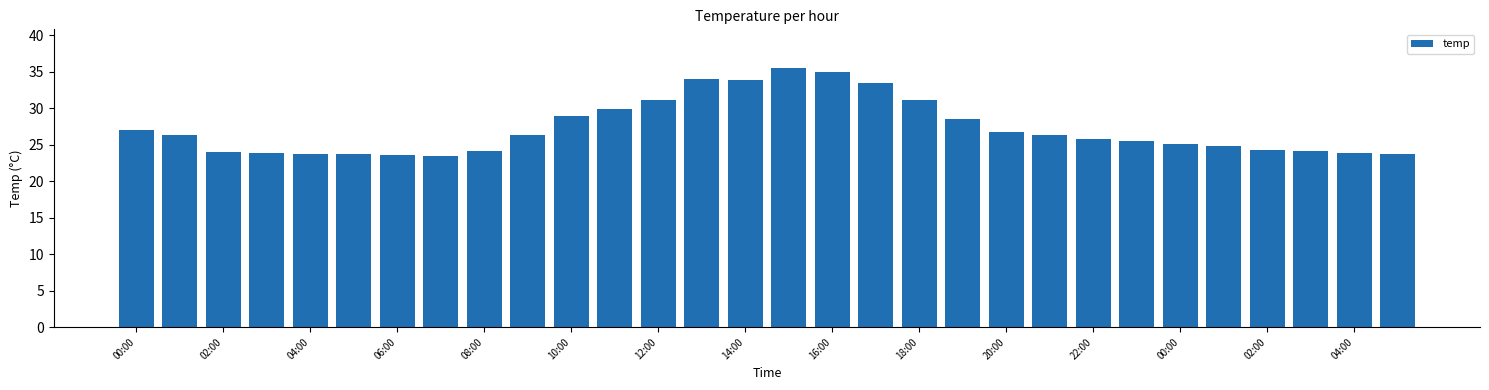

What is the greatest value displayed?

35.5